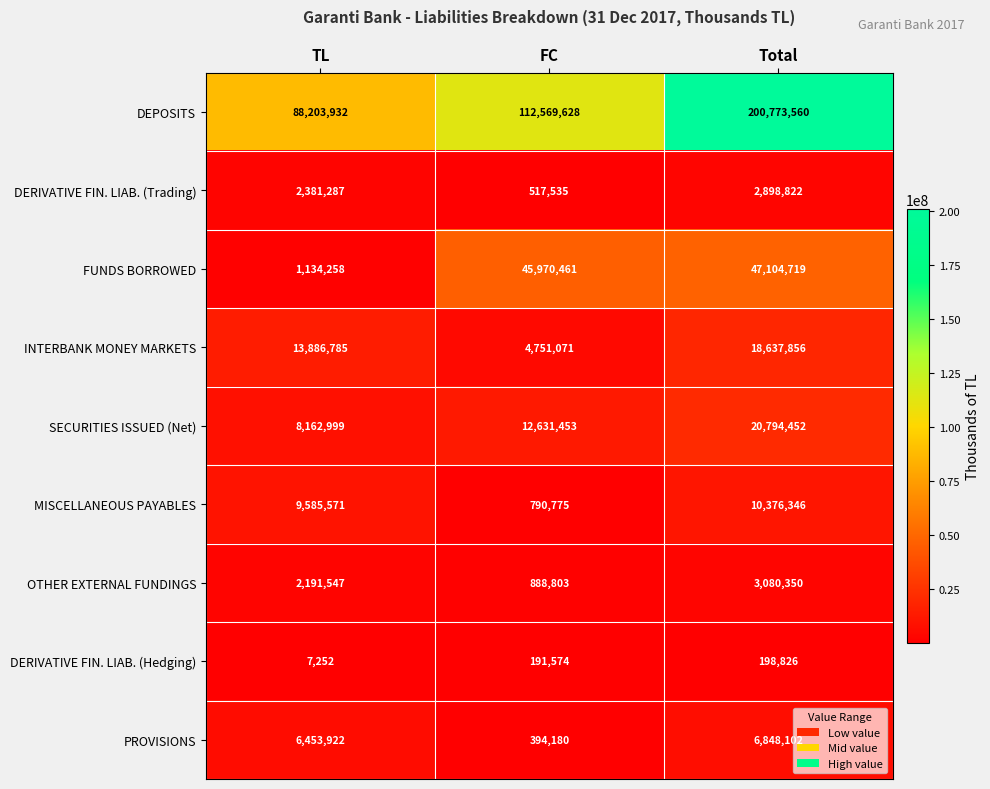

What is the difference between the maximum and second lowest values in the DEPOSITS series?

88203932